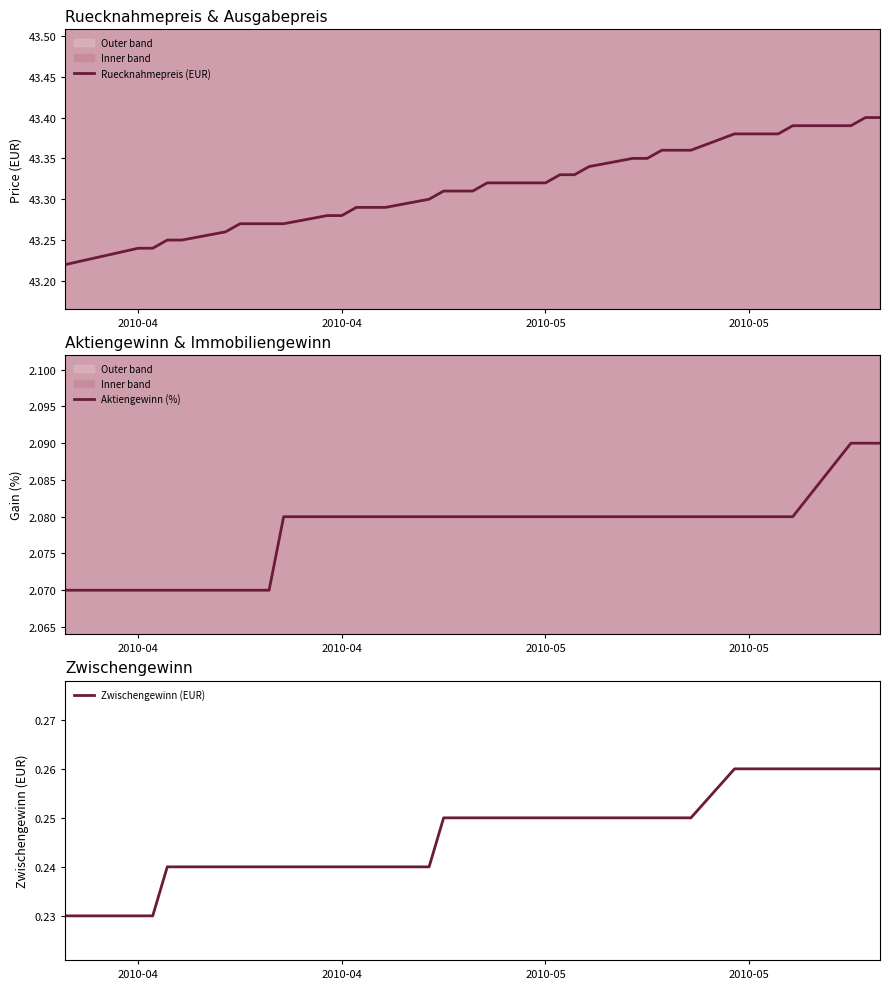

True or false: Aktiengewinn (%) and Ruecknahmepreis (EUR) cross at least once.

False